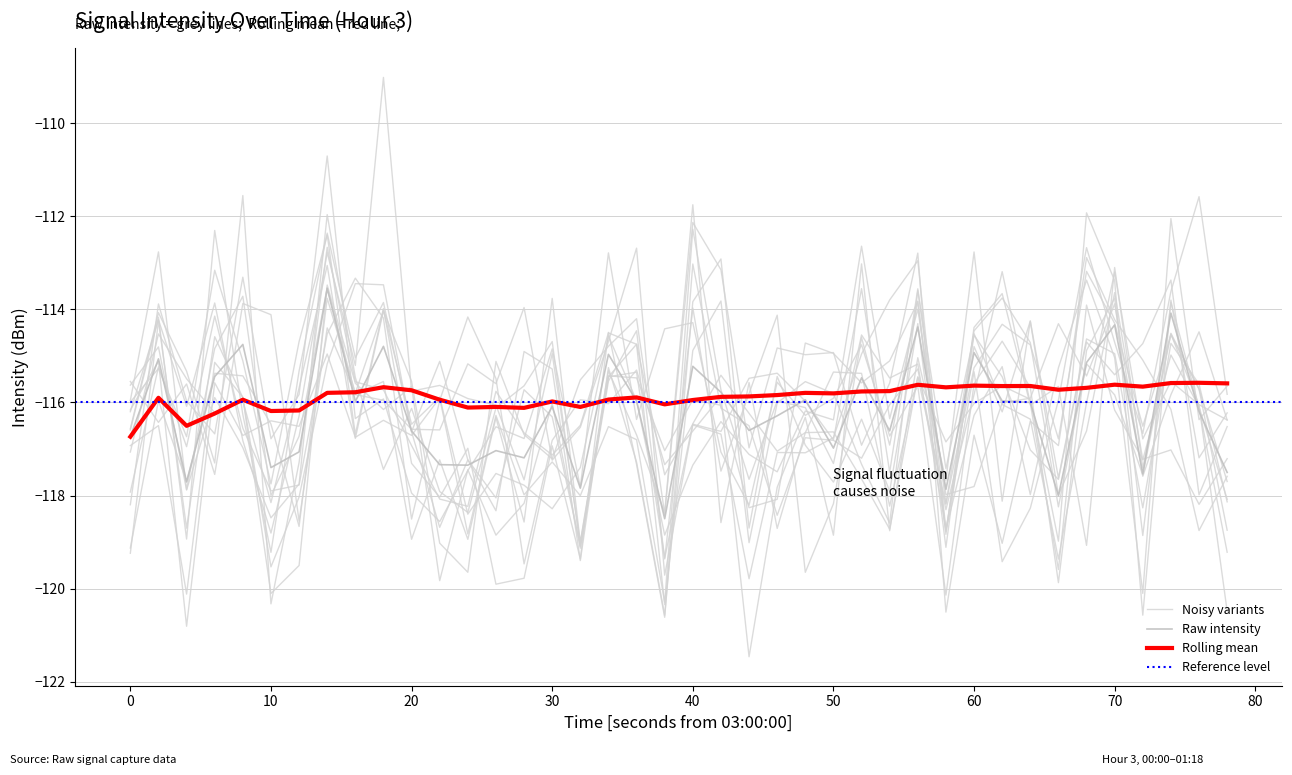

What is the average value of the rolling_mean series?

-115.9